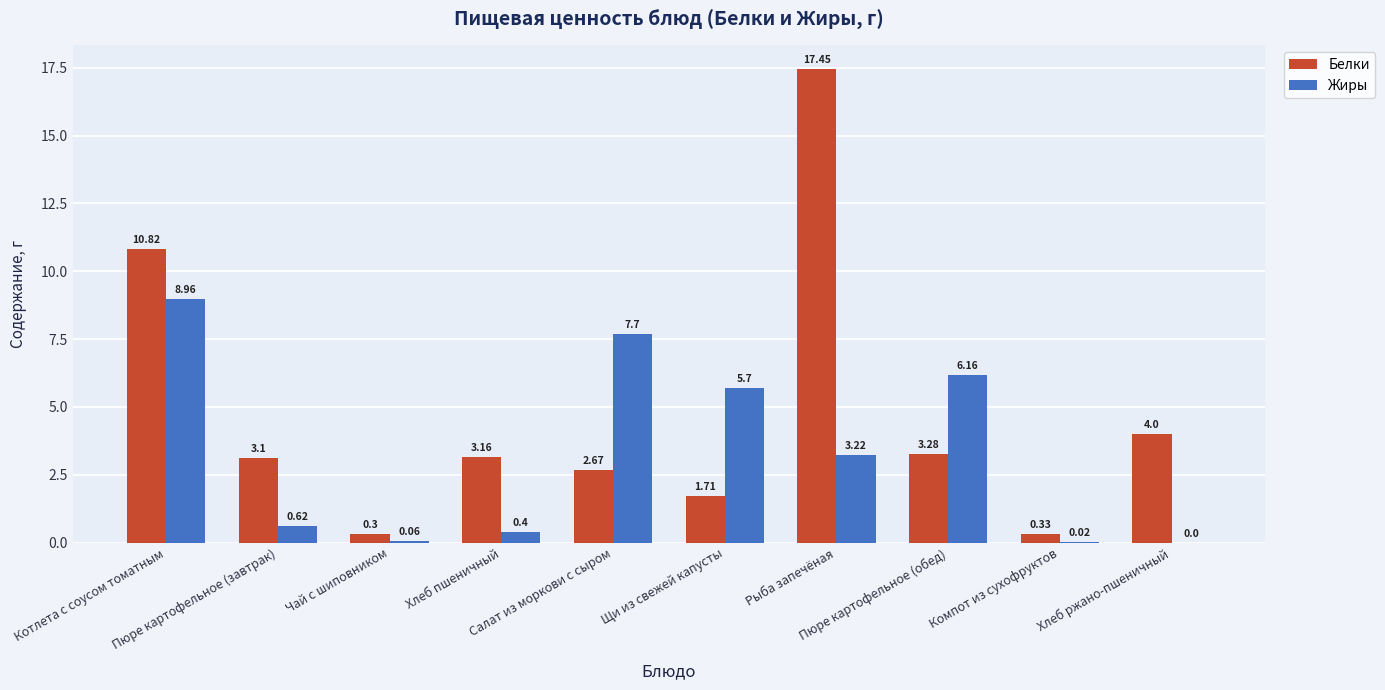

How many categories are shown in the chart?

10